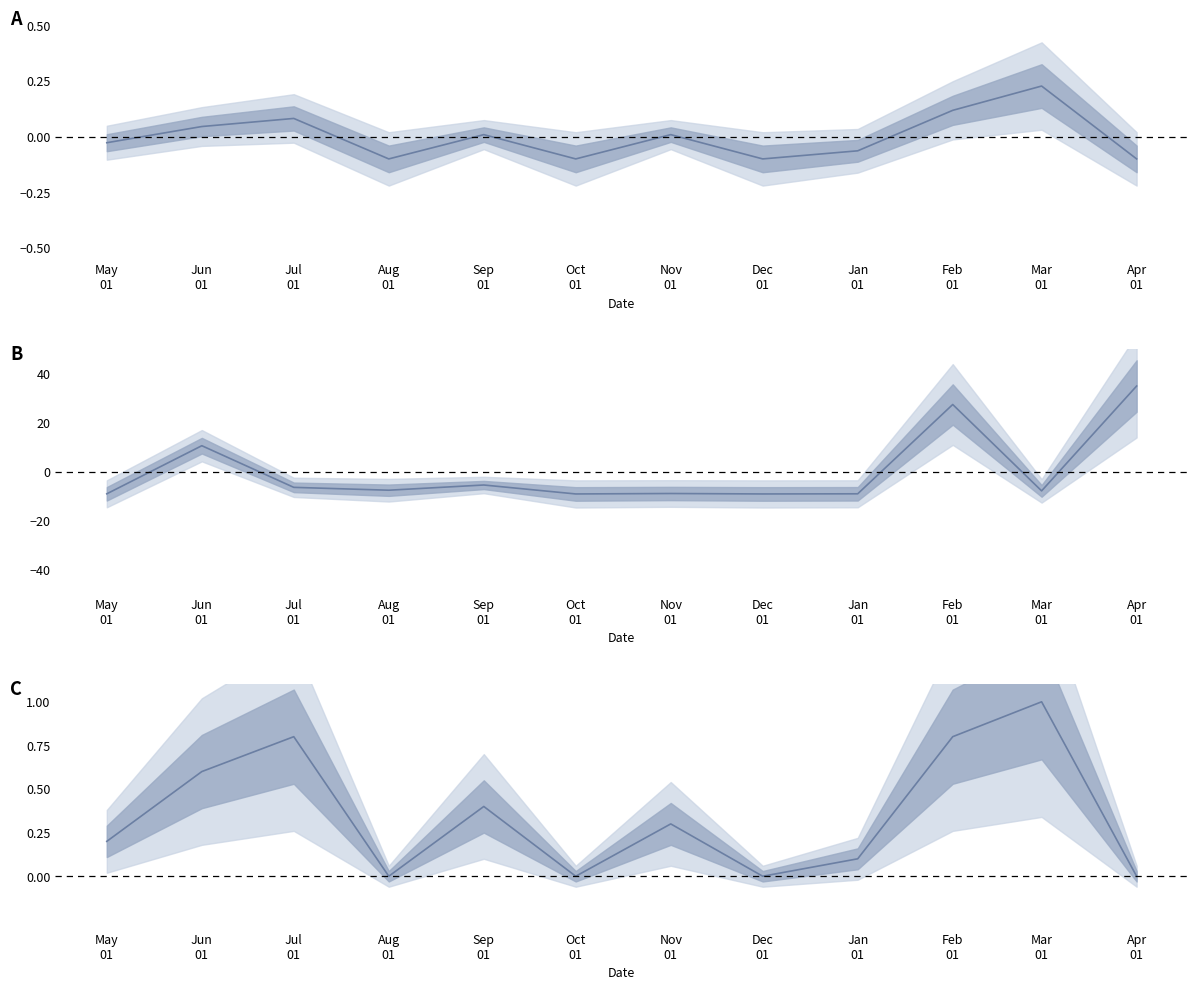

What is the difference between the Activity Days values at Aug
01 and Jan
01?

0.1